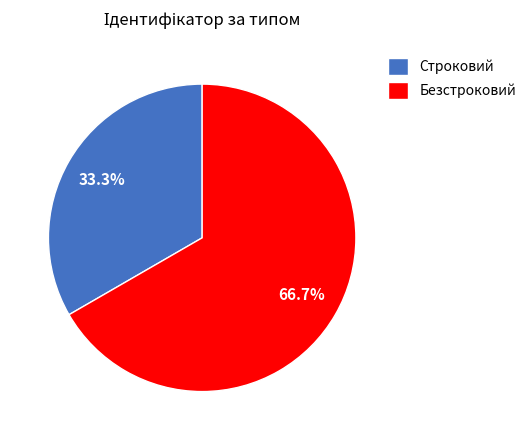

To the nearest percent, what is the difference between the Безстроковий and Строковий slice percentages?

33%